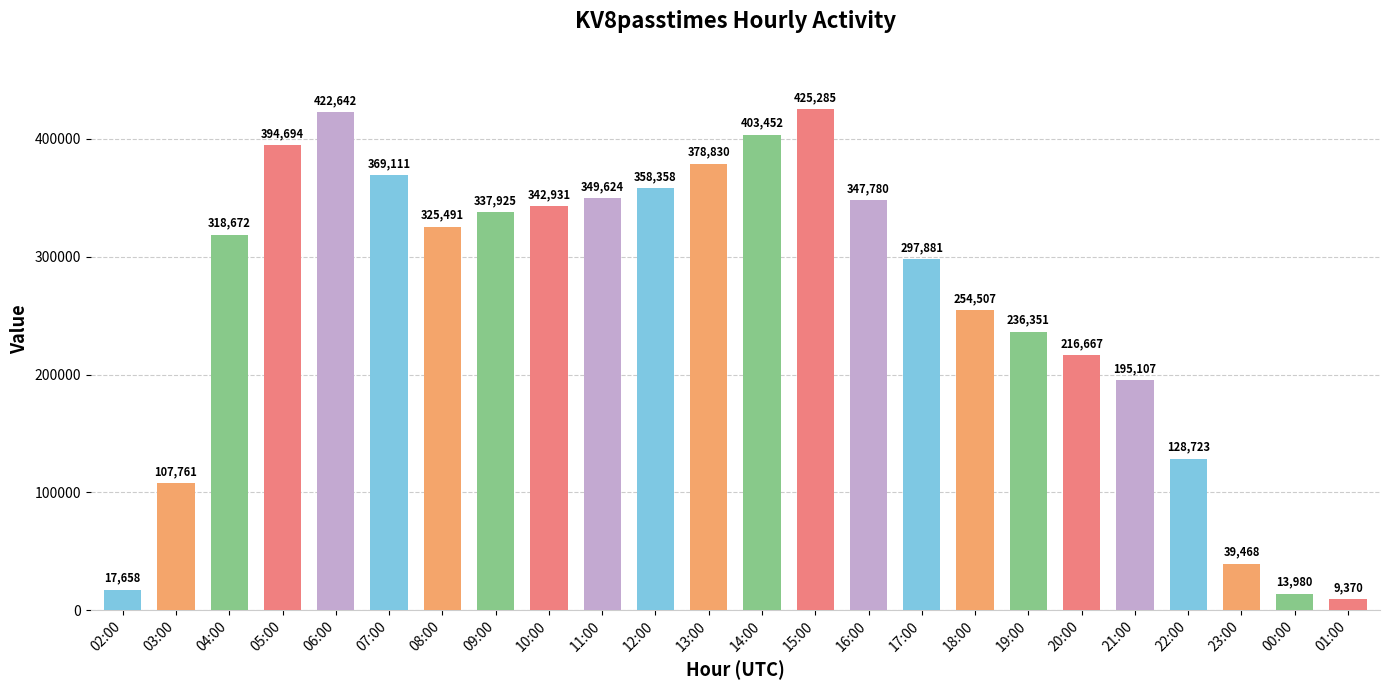

What is the ratio of the value at 07:00 to the value at 05:00?

0.9